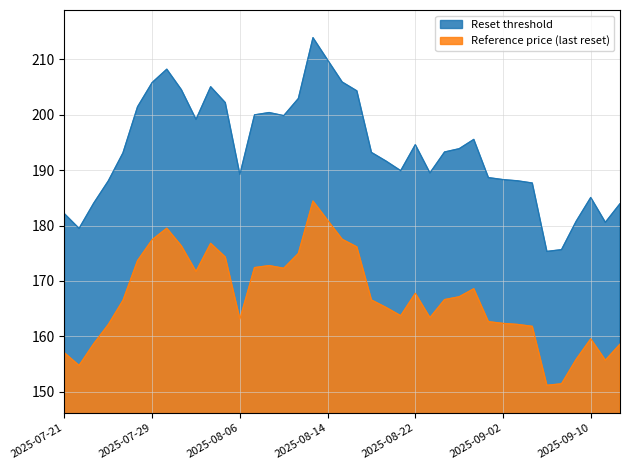

What value does the Reference price (last reset) series have at 2025-09-04?

161.8